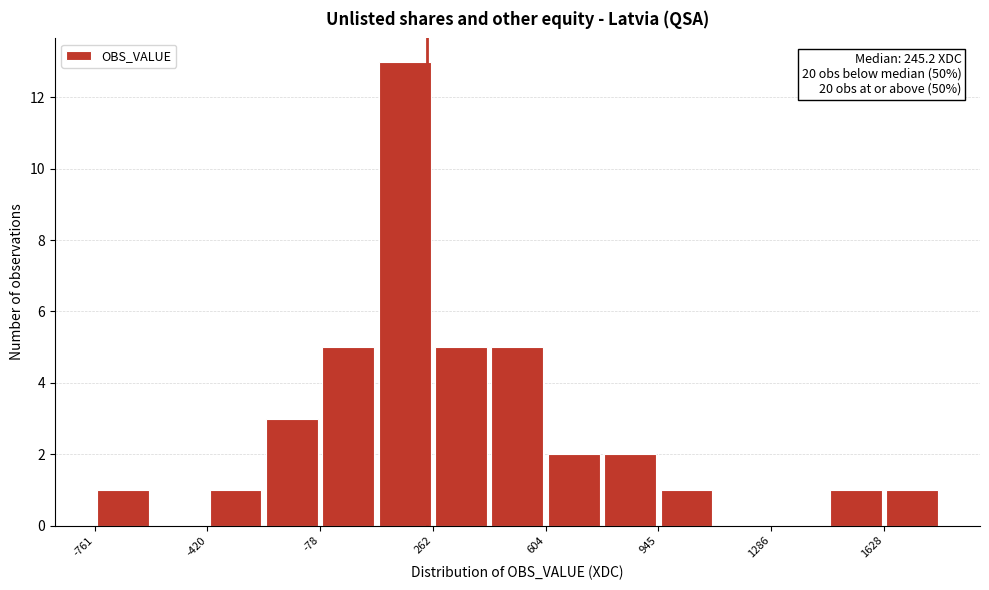

Around what value on the x-axis is the tallest bar? Give the approximate position of its centre, as read against the axis.

200